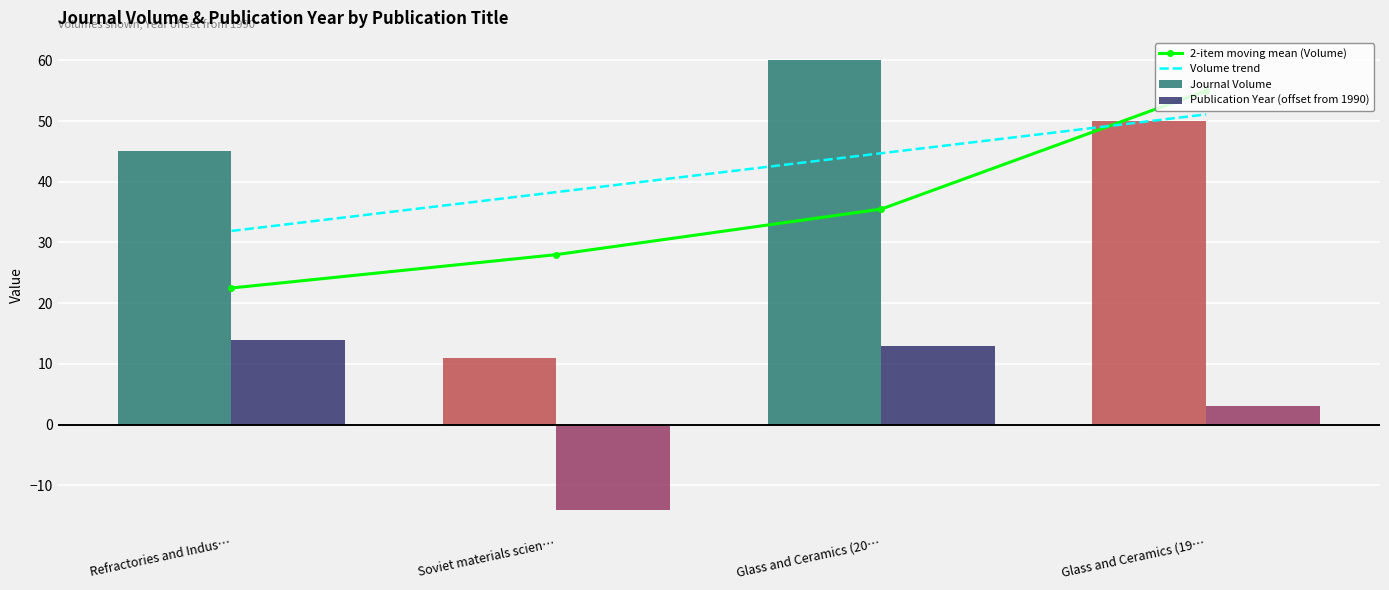

Which has a higher value, Refractories and Indus… or Soviet materials scien…?

Soviet materials scien…